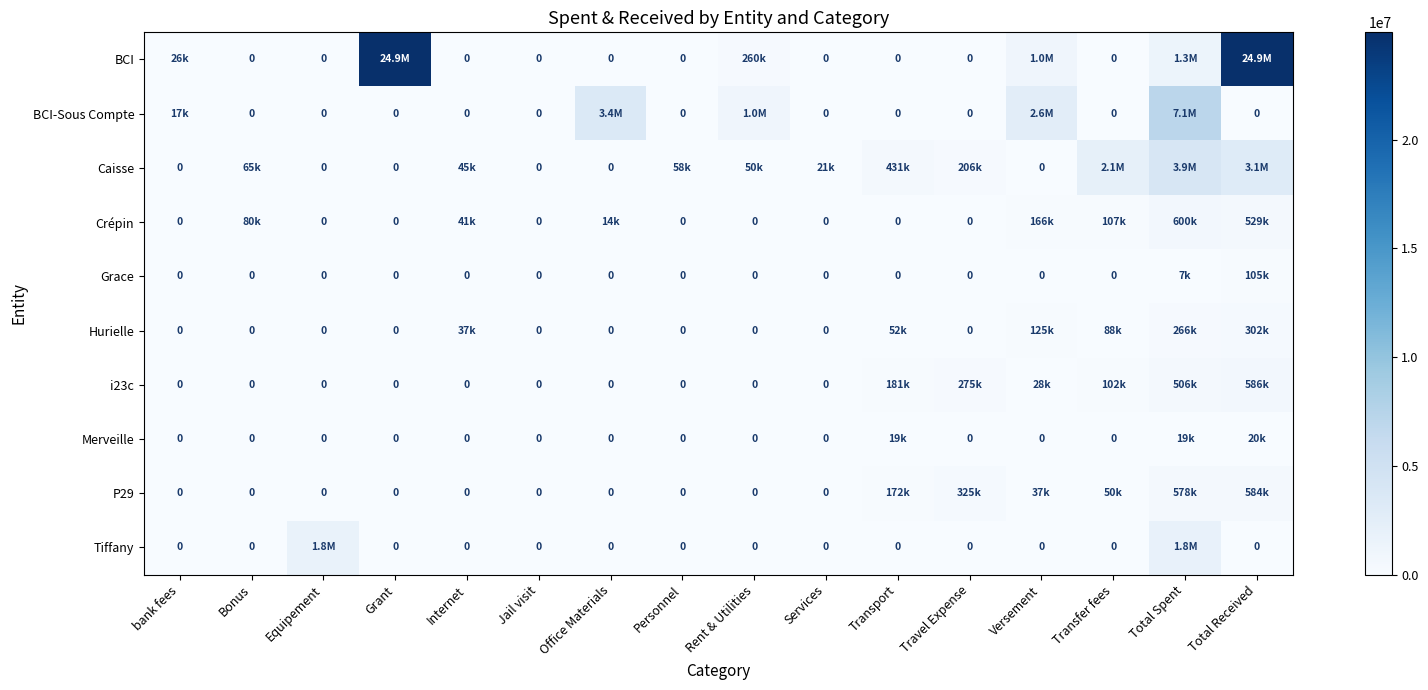

The value of Merveille at Transport is 19000. True or false?

True